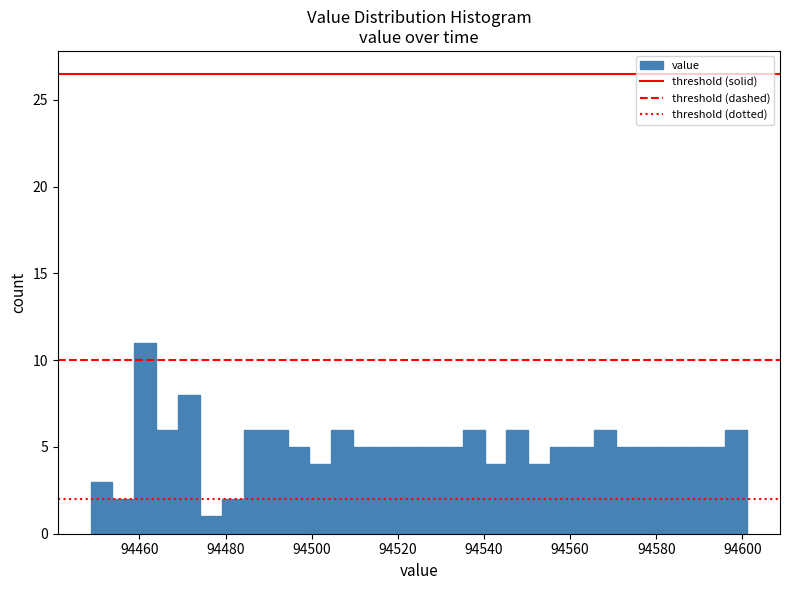

Read against the x-axis, roughly where is the centre of the tallest bar?

94462